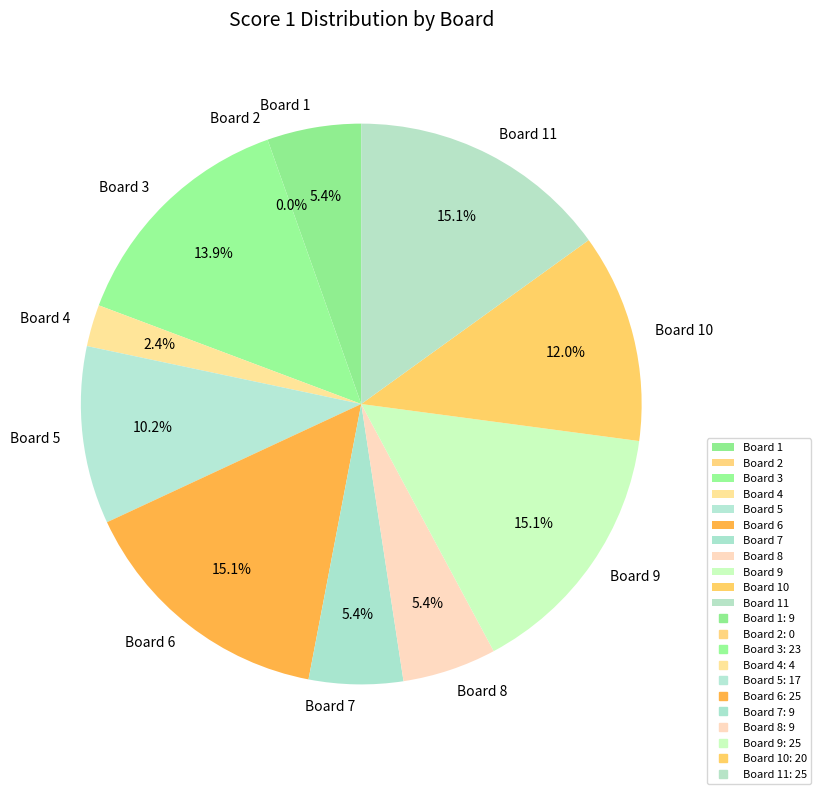

How many slices are in this pie chart?

11